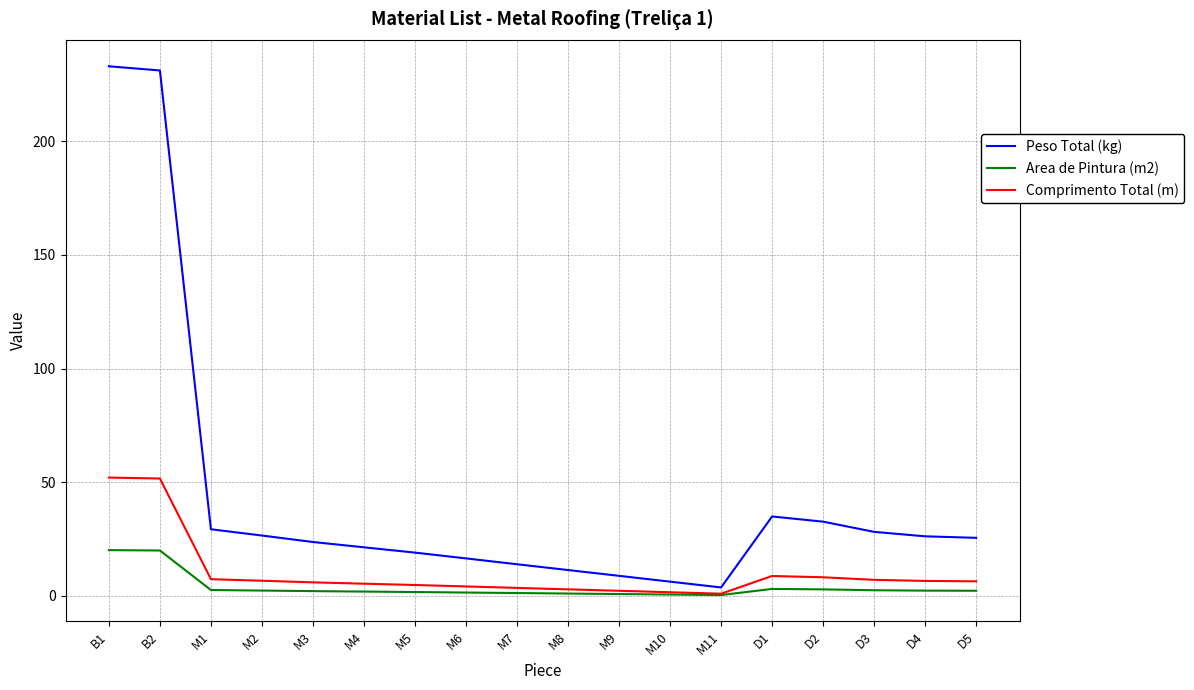

List the series in order of their overall mean, highest first.

Peso Total (kg), Comprimento Total (m), Area de Pintura (m2)